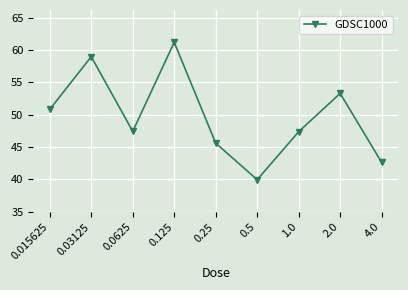

Reading left to right, what are all the values shown in this chart?

0.015625=50.8	0.03125=59.0	0.0625=47.4	0.125=61.2	0.25=45.6	0.5=39.9	1.0=47.4	2.0=53.3	4.0=42.6